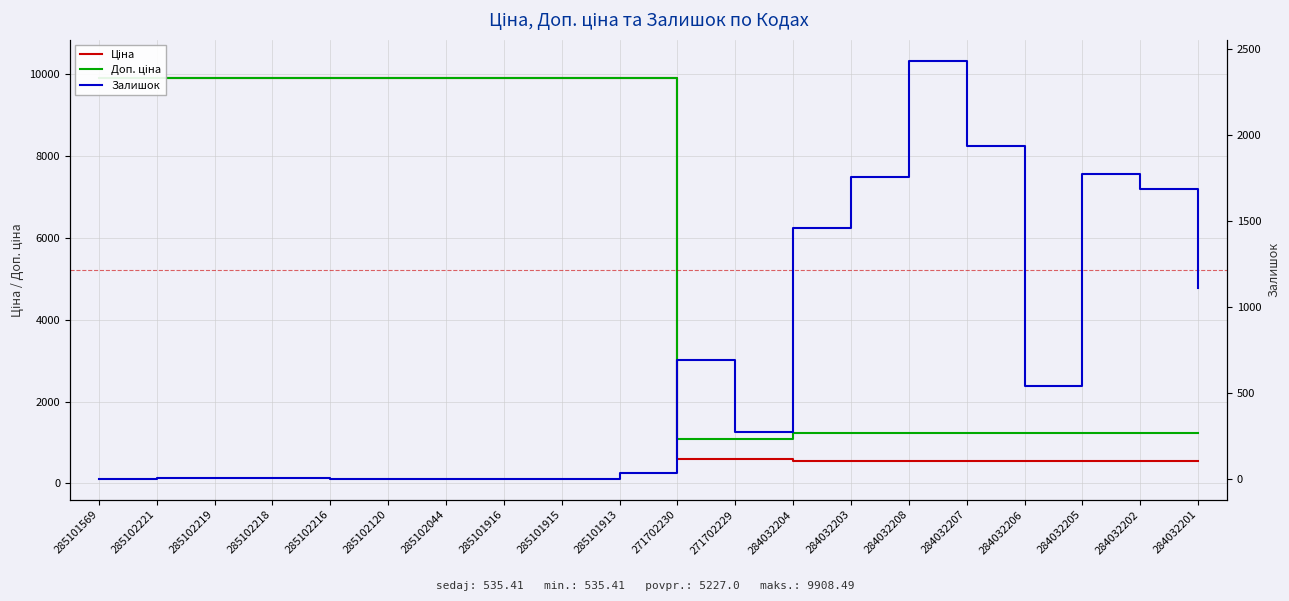

Reading right to left, transcribe all the data shown in this chart.

Ціна: 535.4	535.4	535.4	535.4	535.4	535.4	535.4	535.4	586.0	586.0	9908.5	9908.5	9908.5	9908.5	9908.5	9908.5	9908.5	9908.5	9908.5	9908.5
Доп. ціна: 1227.2	1227.2	1227.2	1227.2	1227.2	1227.2	1227.2	1227.2	1074.5	1074.5	9908.5	9908.5	9908.5	9908.5	9908.5	9908.5	9908.5	9908.5	9908.5	9908.5
Залишок: 1111.0	1687.0	1775.0	541.0	1936.0	2433.0	1756.0	1460.0	272.0	690.0	33.0	0.0	0.0	1.0	0.0	0.0	3.0	7.0	8.0	0.0